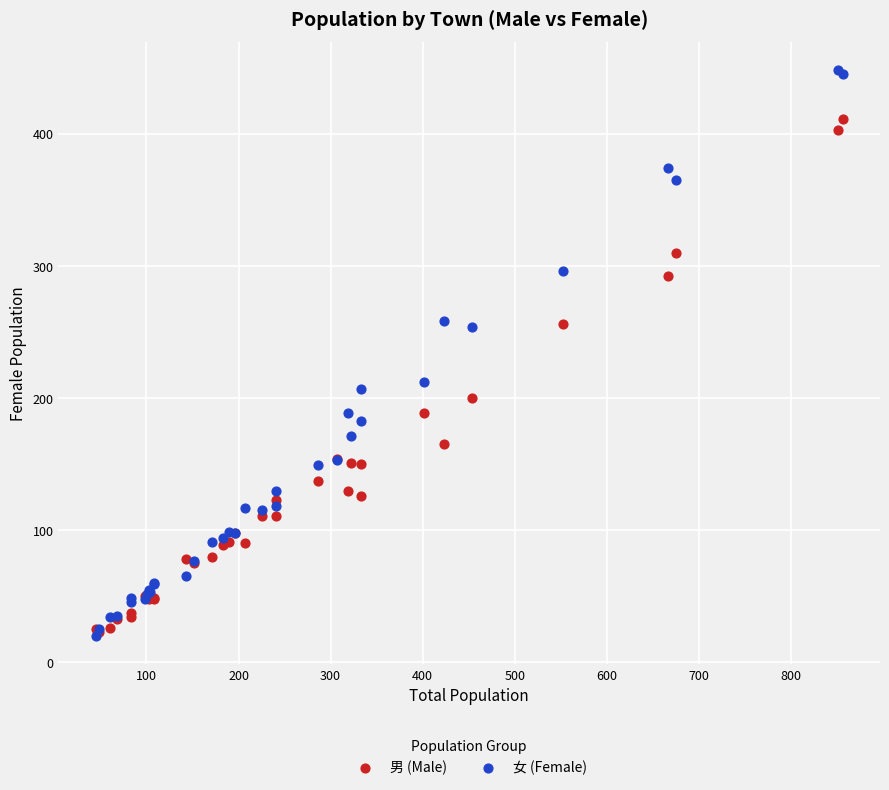

In the 男 (Male) series, what Y value is closest to 217?

200